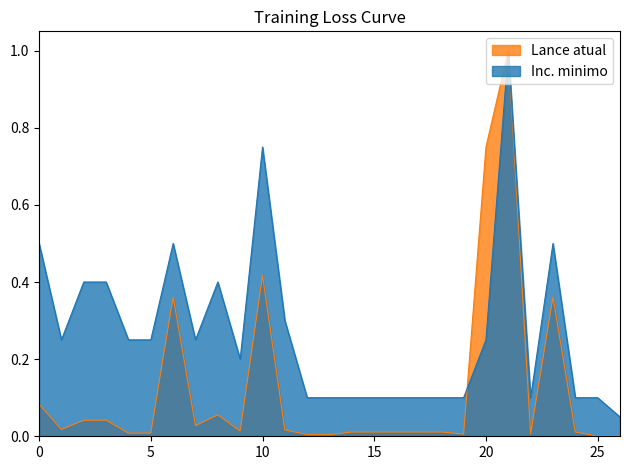

At 5, list the series in order from smallest to largest.

Lance atual, Inc. minimo